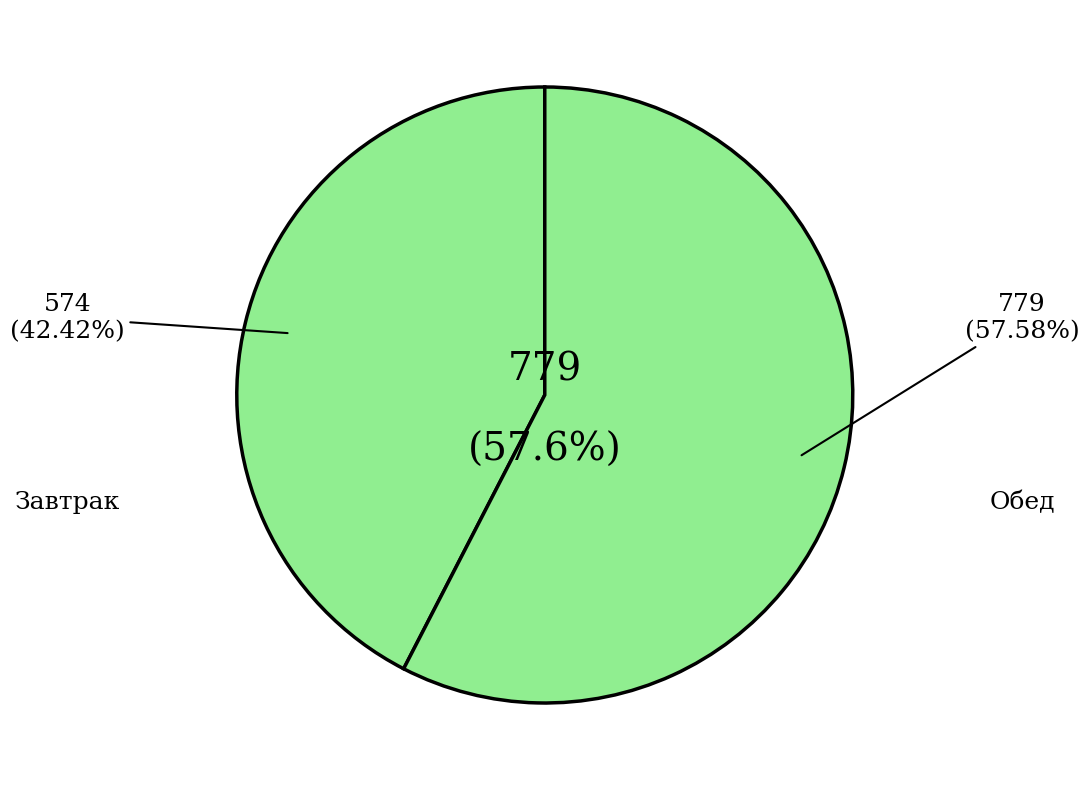

Which slice is the smallest?

Завтрак